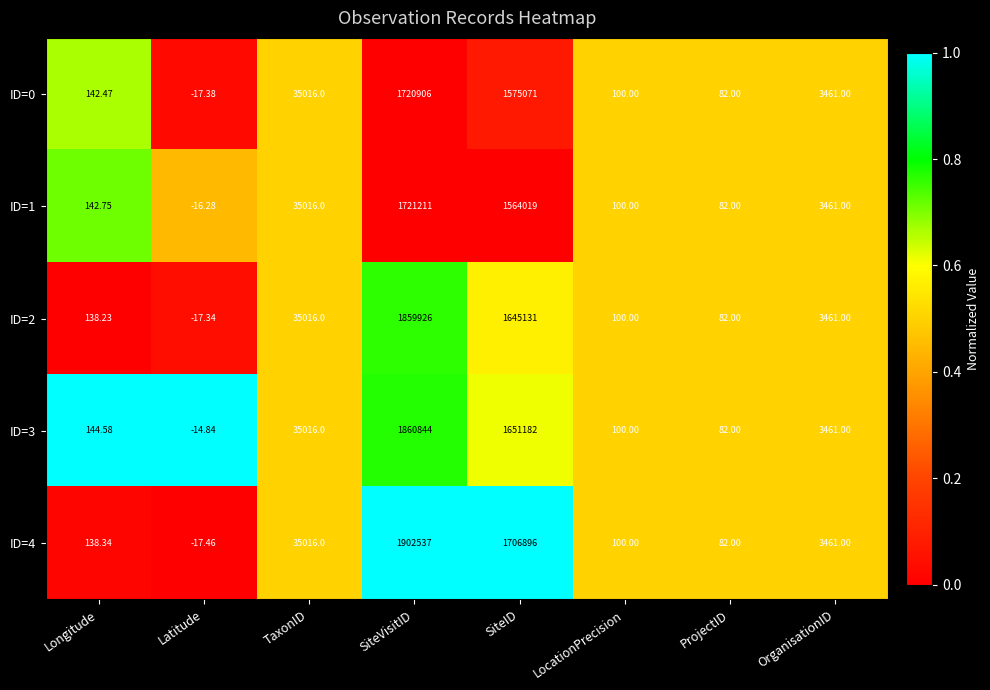

Rank the categories by ID=2 value from highest to lowest.

SiteVisitID, SiteID, TaxonID, OrganisationID, Longitude, LocationPrecision, ProjectID, Latitude